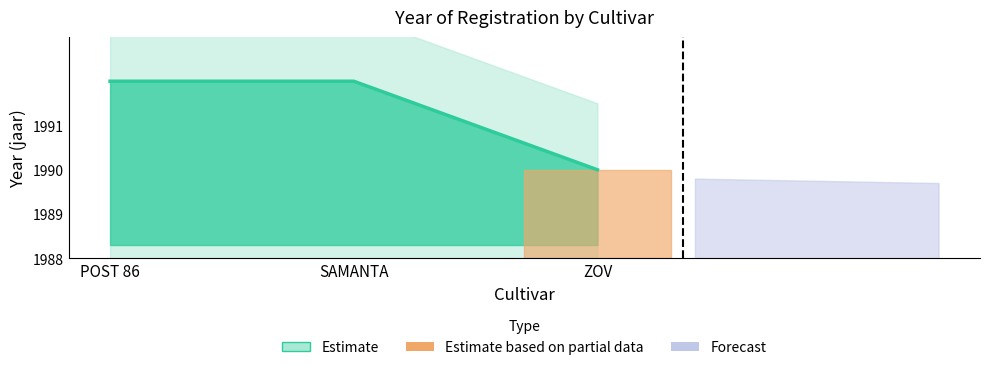

What position from the right is POST 86?

3